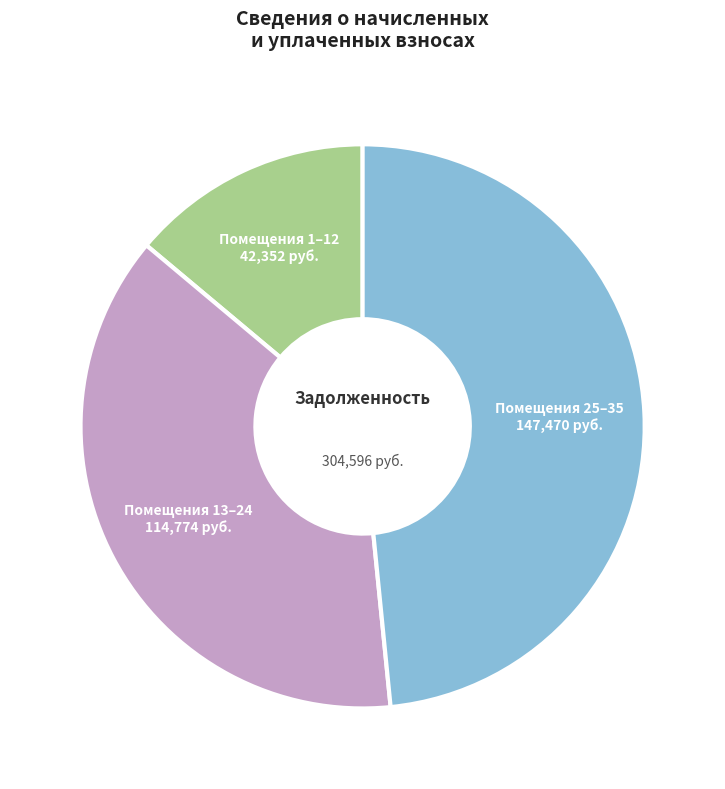

Which category has the biggest portion of the pie?

Помещения 25–35